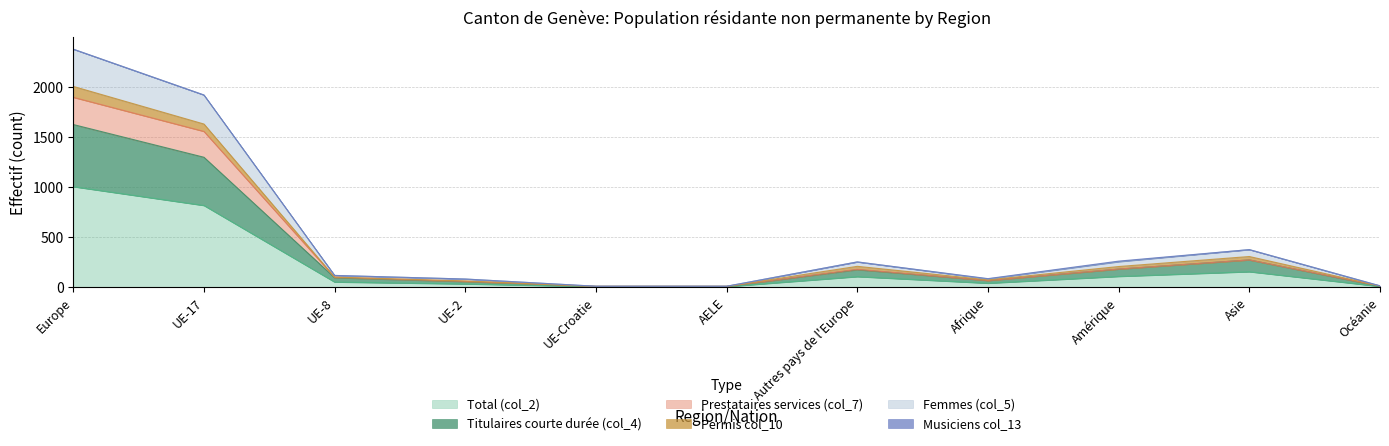

At which label does Total (col_2) reach its peak?

Europe